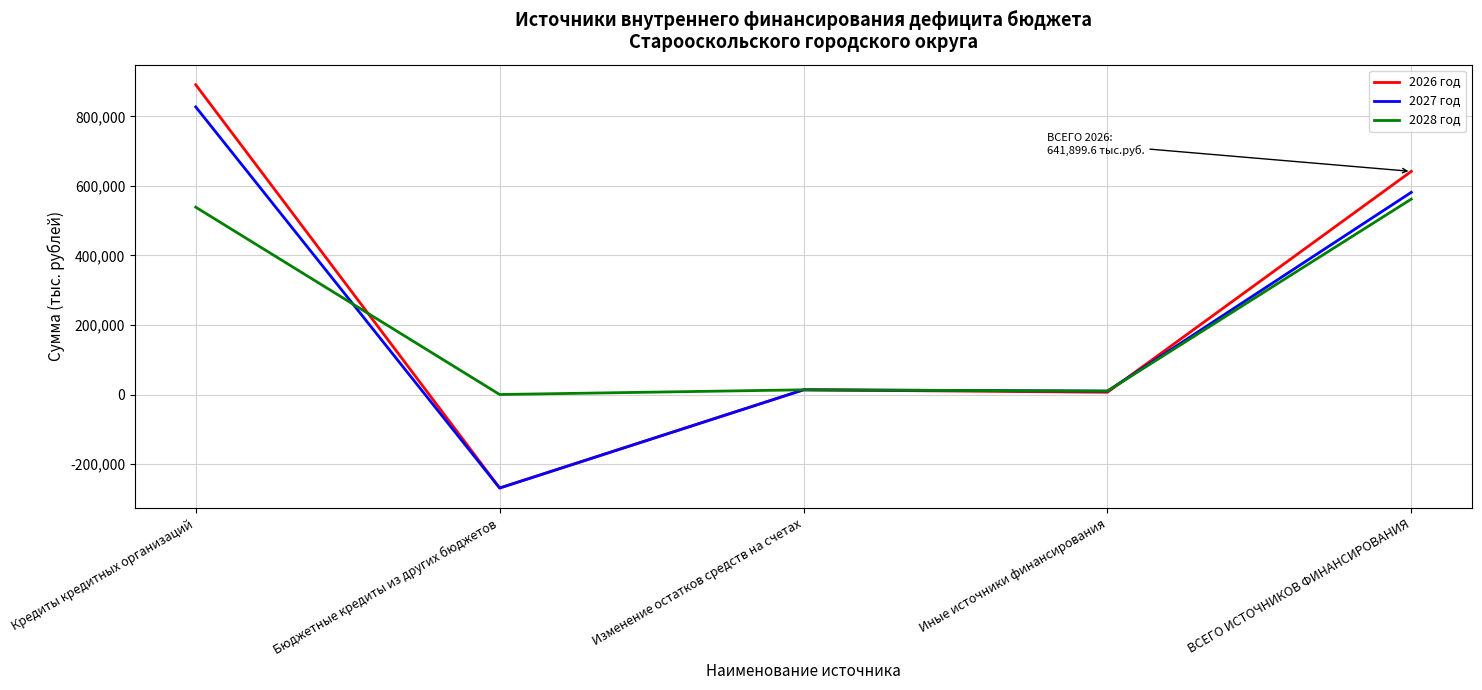

In 2028 год, how many points are higher than both neighbors (excluding endpoints)?

1